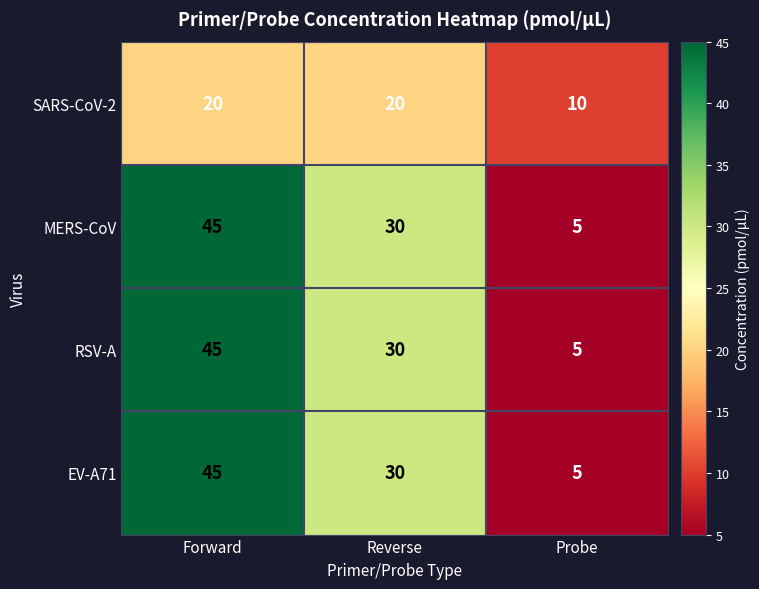

Where is EV-A71 nearest to the value 25?

Reverse